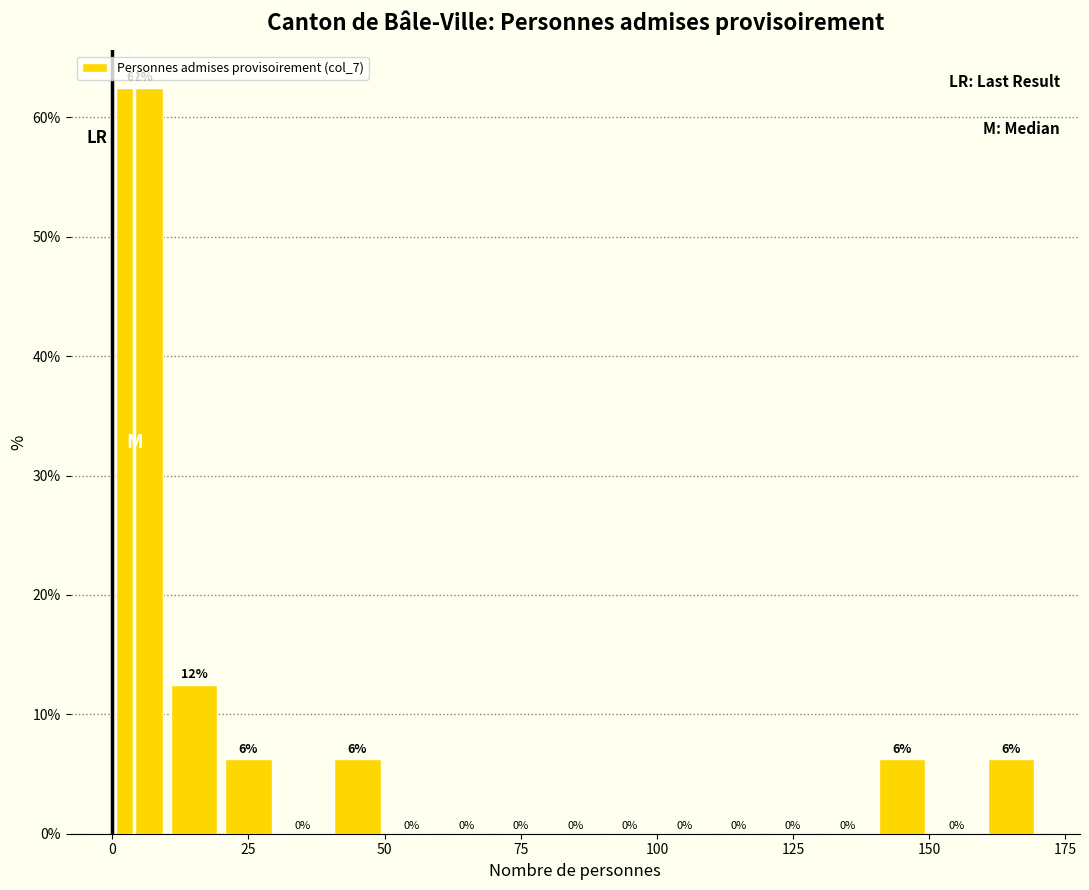

Read against the x-axis, roughly where is the centre of the tallest bar?

5